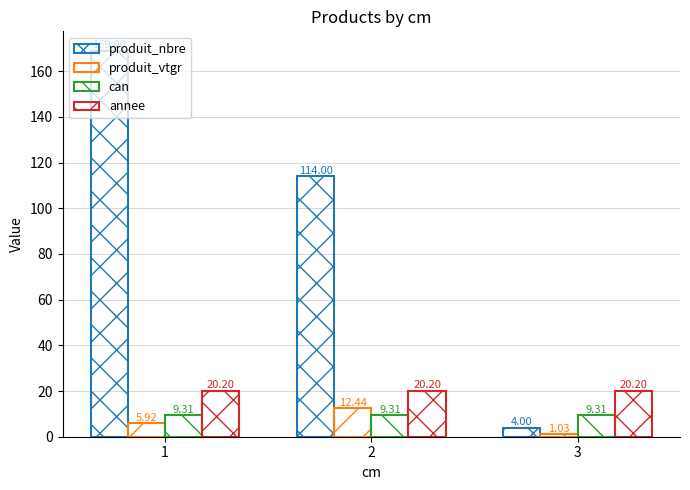

What is the average value of the can series?

9.3